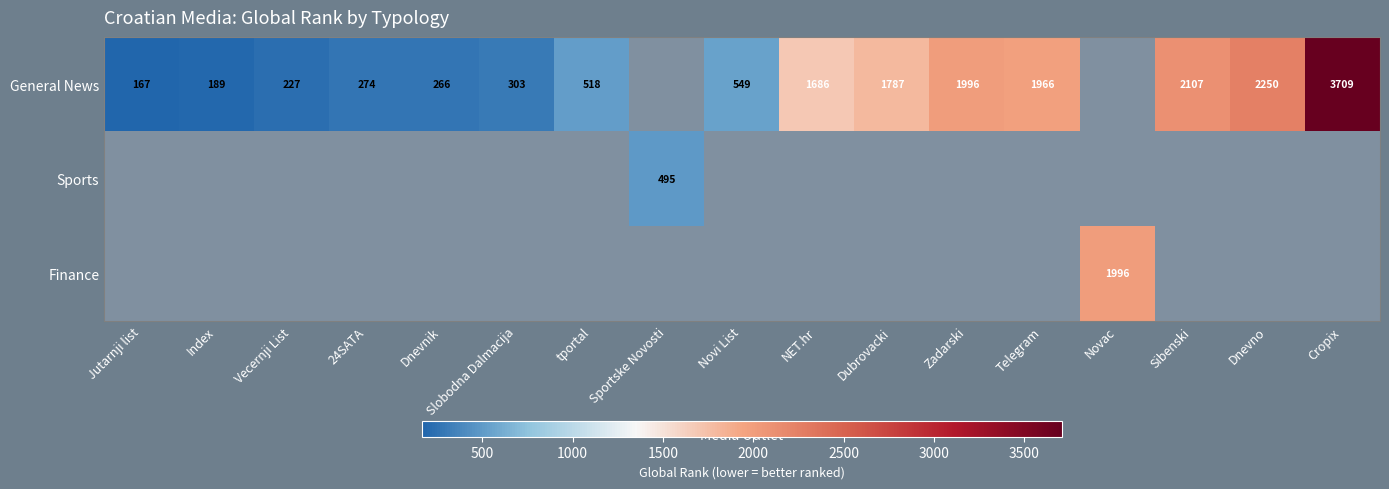

The General News series shows 668 at Sibenski. True or false?

False